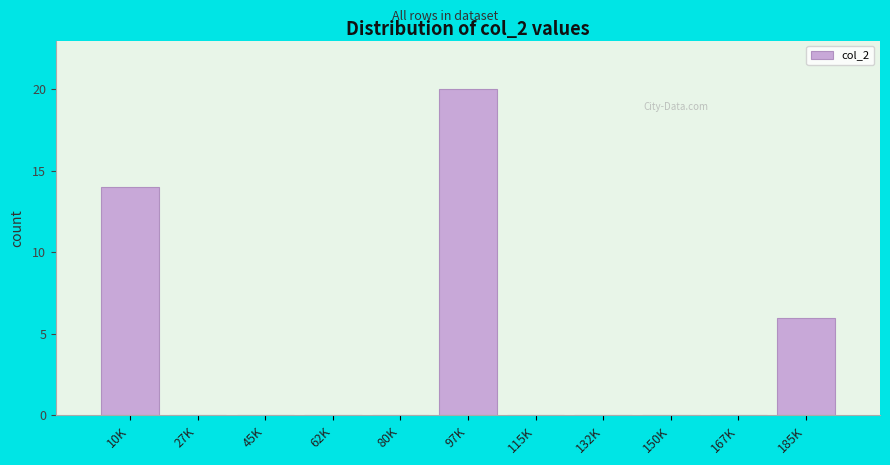

Reading left to right, what are all the values shown in this chart?

10K=14	27K=0	45K=0	62K=0	80K=0	97K=20	115K=0	132K=0	150K=0	167K=0	185K=6